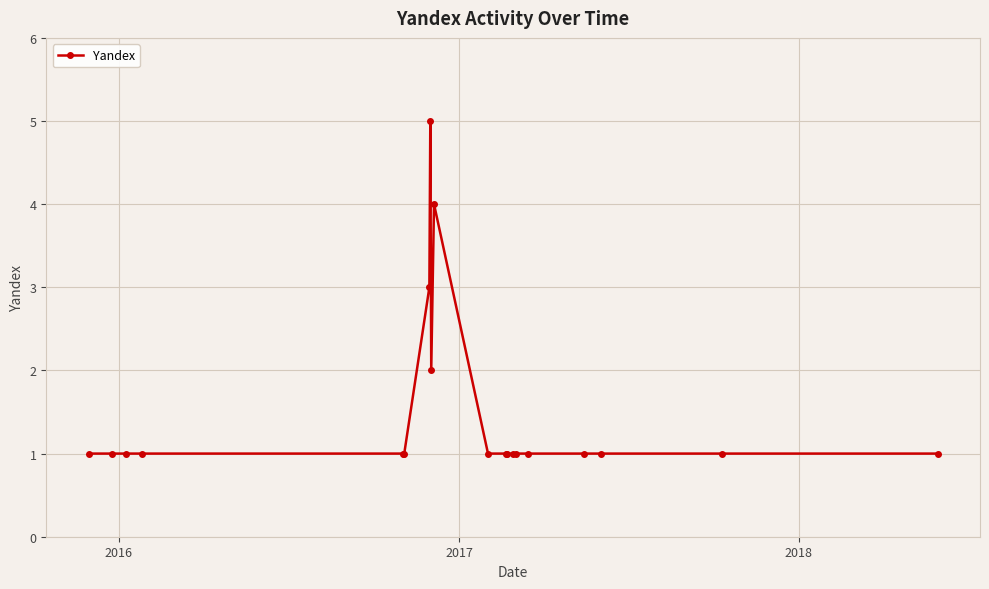

What is the value of the 14th point from the left?

1